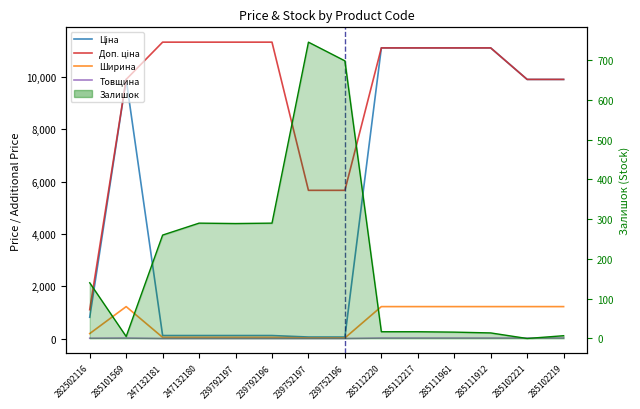

True or false: Ціна has a value of 1343.3 at 282502116.

False